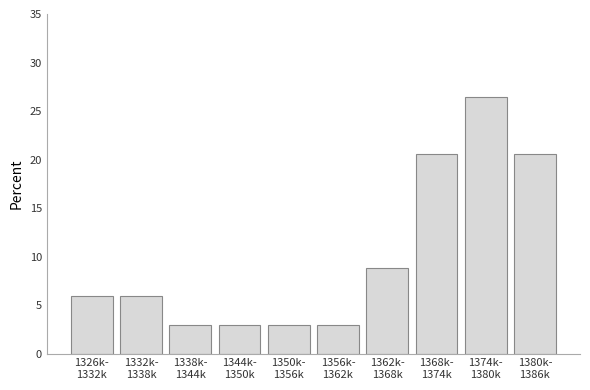

Reading left to right, what are all the values shown in this chart?

5.9	5.9	2.9	2.9	2.9	2.9	8.8	20.6	26.5	20.6